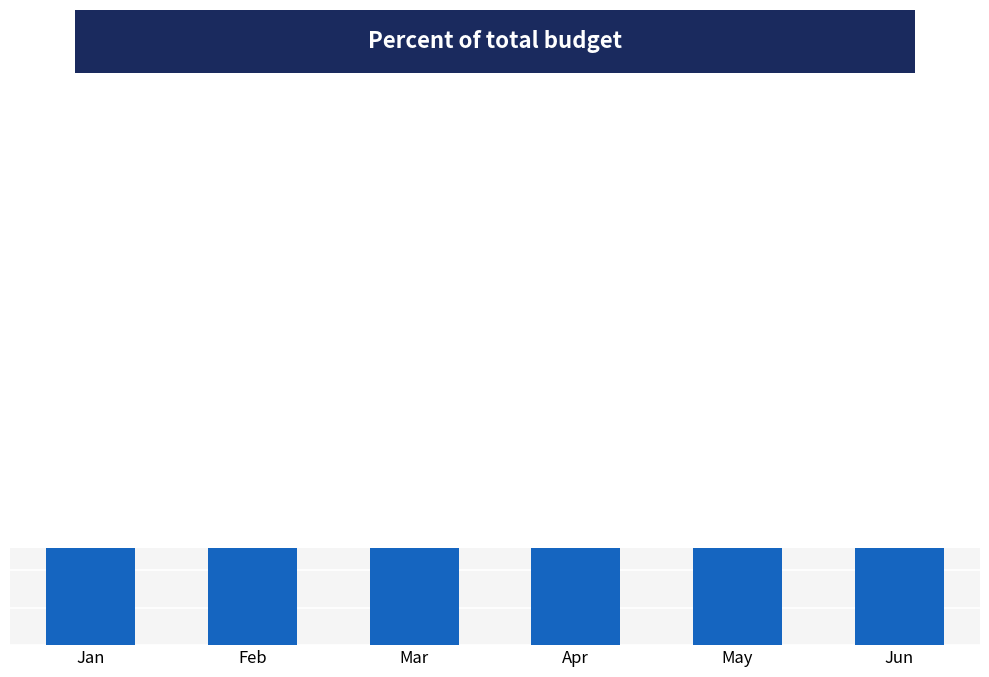

What is the greatest value displayed?

12.6